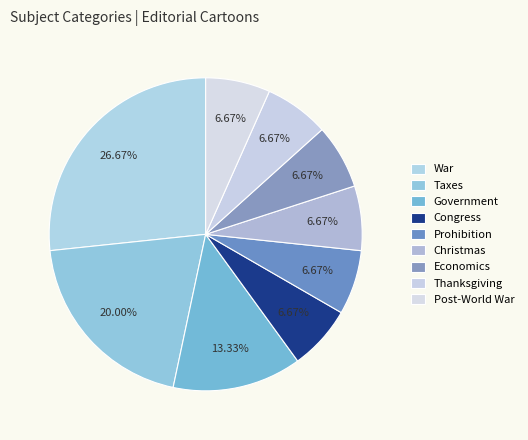

Rank the categories by value from lowest to highest.

Congress, Prohibition, Christmas, Economics, Thanksgiving, Post-World War, Government, Taxes, War